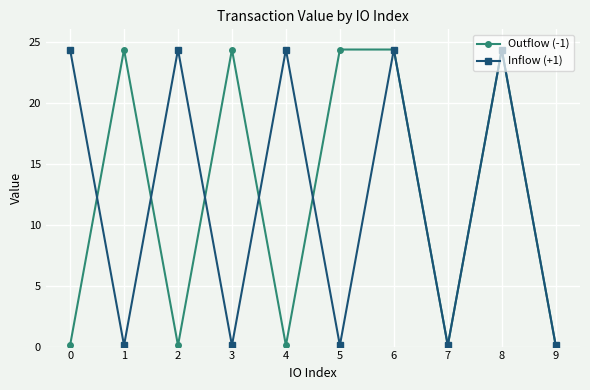

The value of Inflow (+1) at 4 is 5.1. True or false?

False